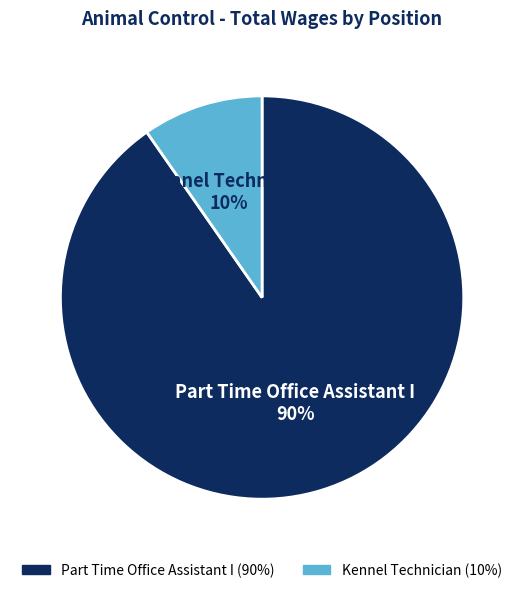

Is the sum of Part Time Office Assistant I and Kennel Technician greater than half?

Yes